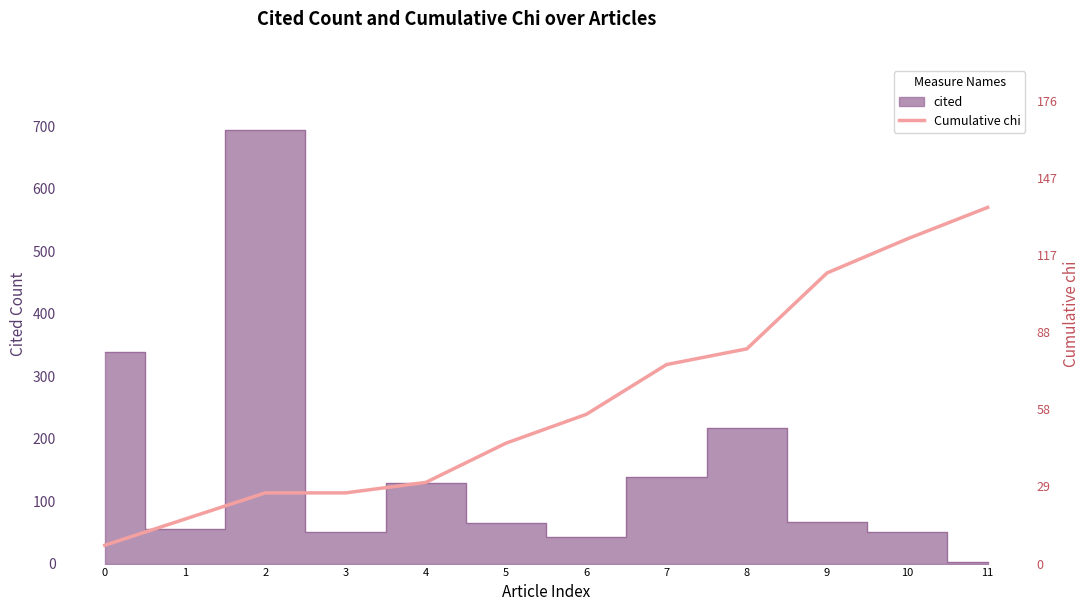

What is the difference between the values at 9 and 10?

13